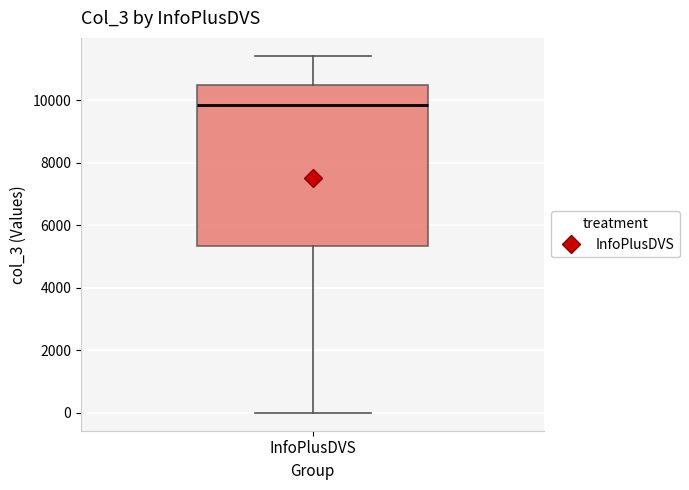

Read this box plot against the y-axis: the position of the median line, the range covered by the box, and the ends of both whiskers. The values are not printed on the chart, so give them approximately, as read against the axis.

median 9800, box 5400 to 10400, whiskers 0 to 11400